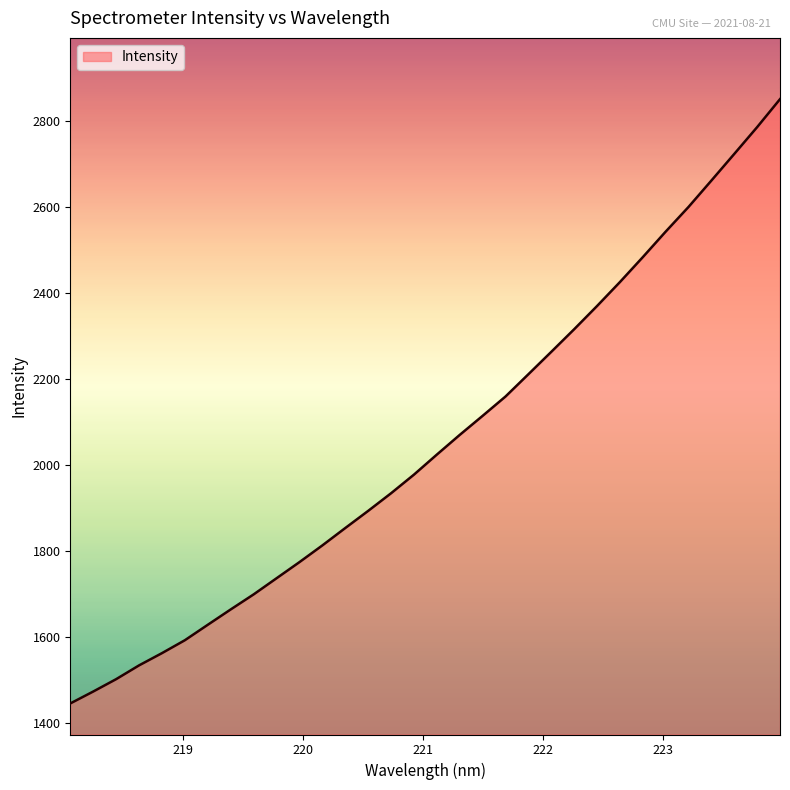

What is the minimum value shown in the chart?

1444.6